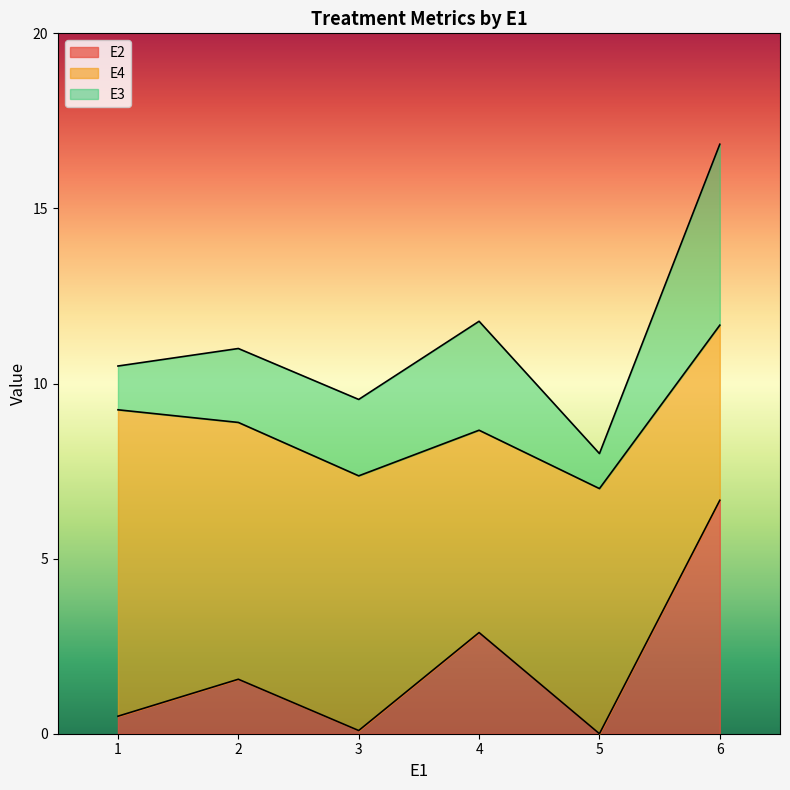

Reading left to right, transcribe the values for E2.

1=0.5	2=1.6	3=0.1	4=2.9	5=0.0	6=6.7